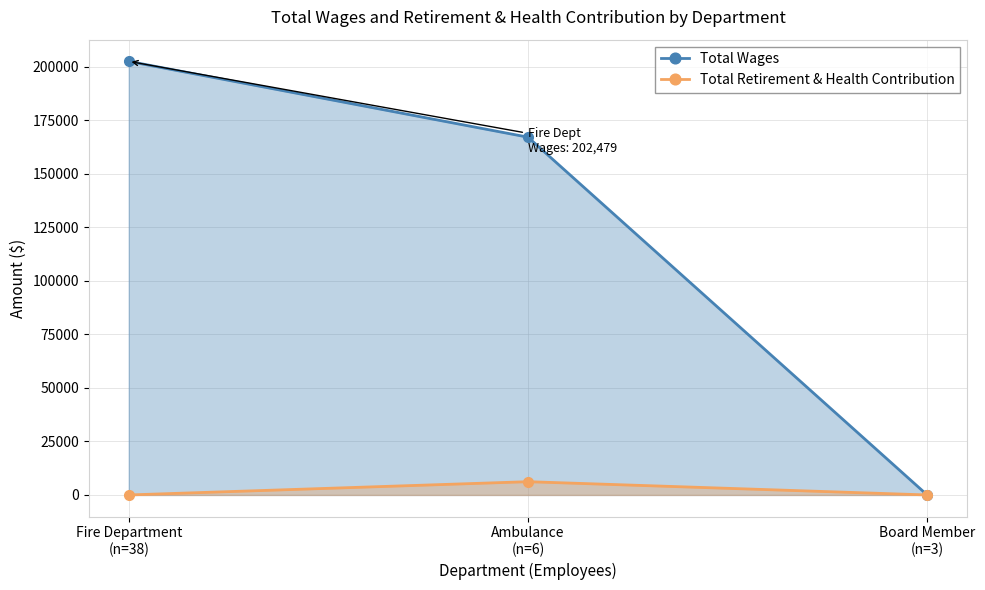

At which label is Total Wages closest to 101239?

Ambulance
(n=6)